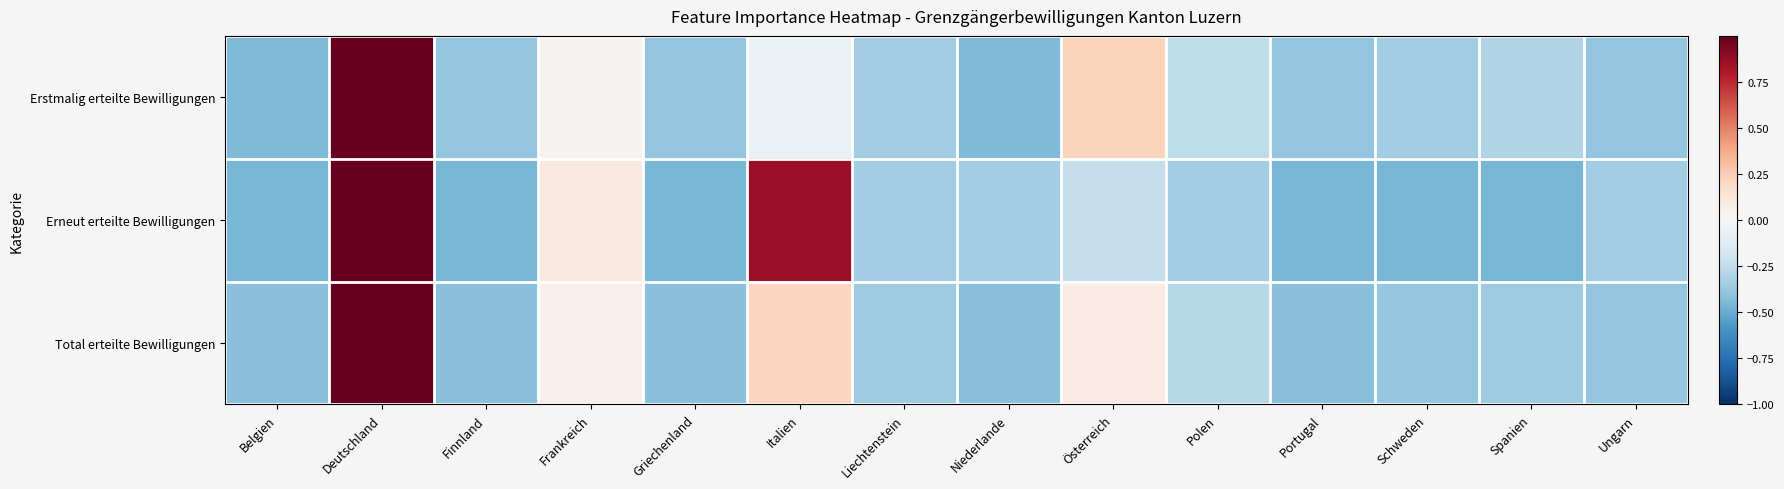

Which series has the widest spread of values?

Erneut erteilte Bewilligungen